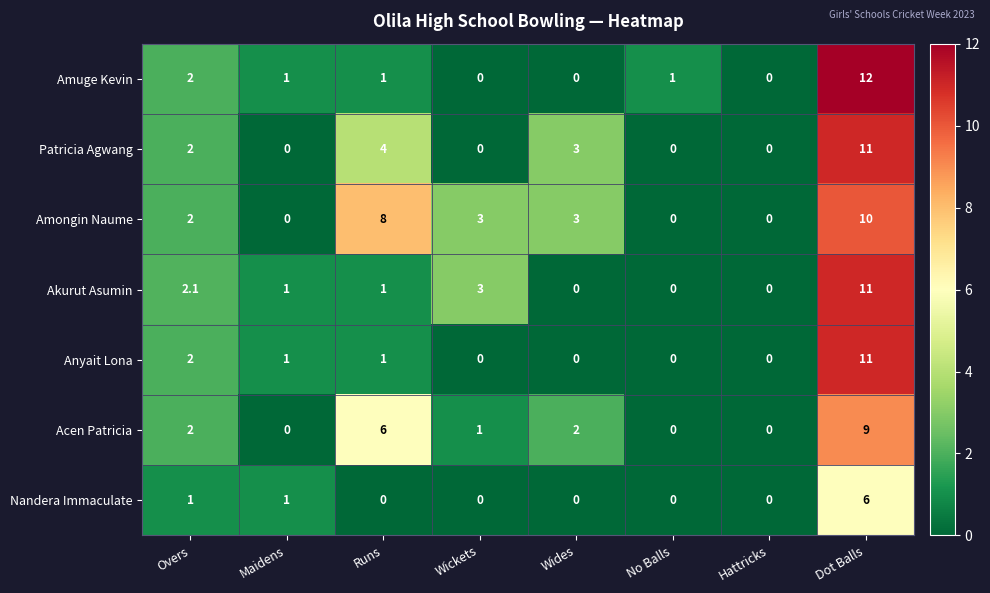

What is the total value across all series at Wickets?

7.0